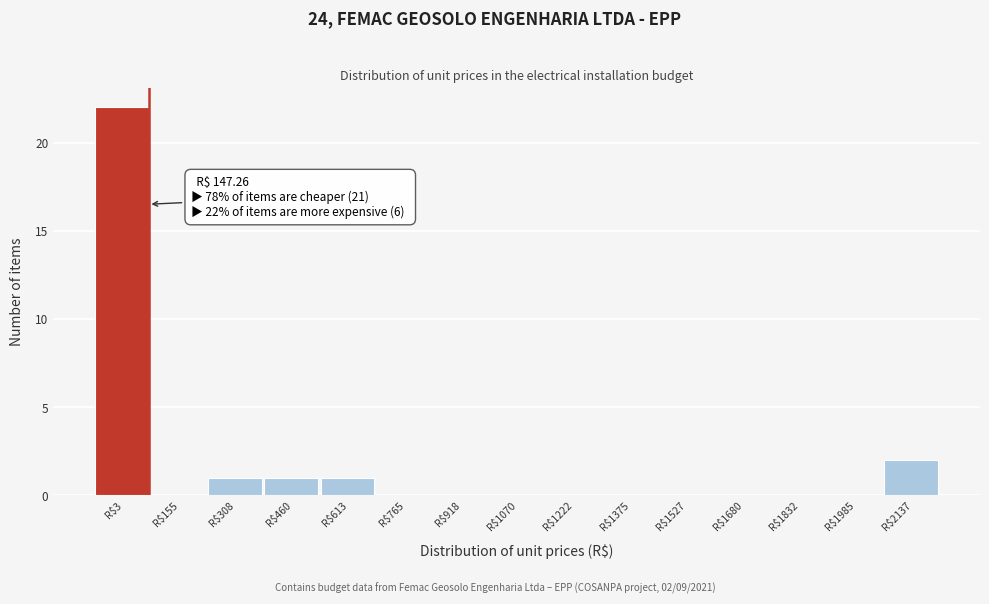

What is the greatest value displayed?

22